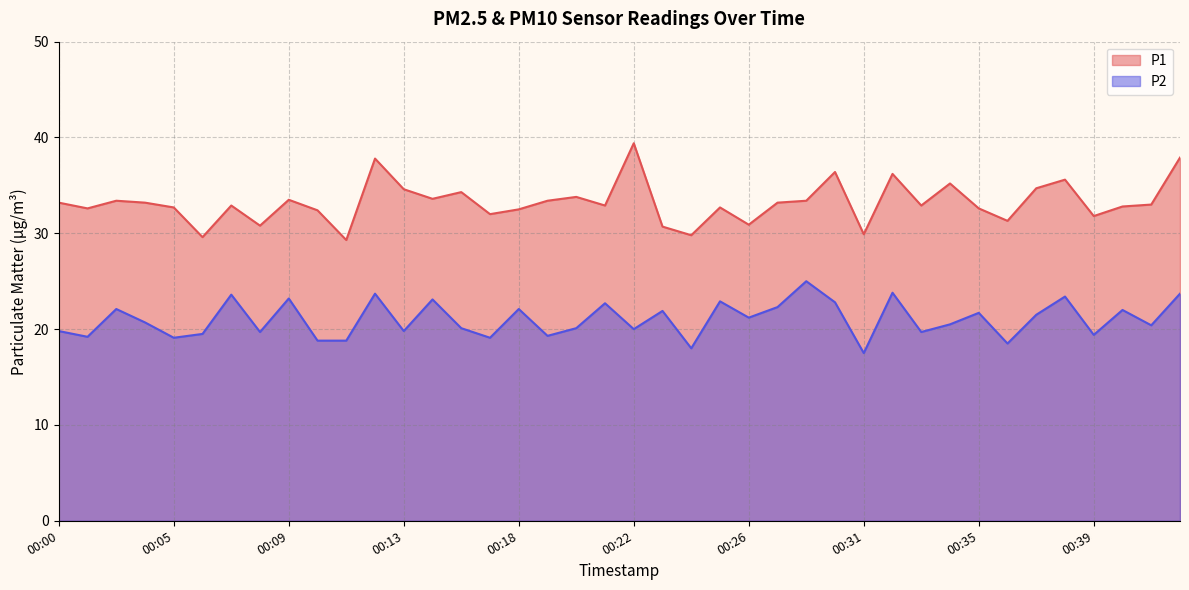

Rank the series at 00:38 from highest to lowest value.

P1, P2